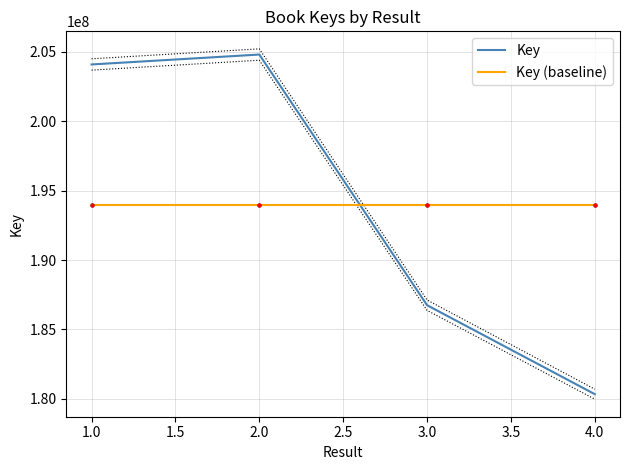

What is the average value of the Key (baseline) series?

193993298.8